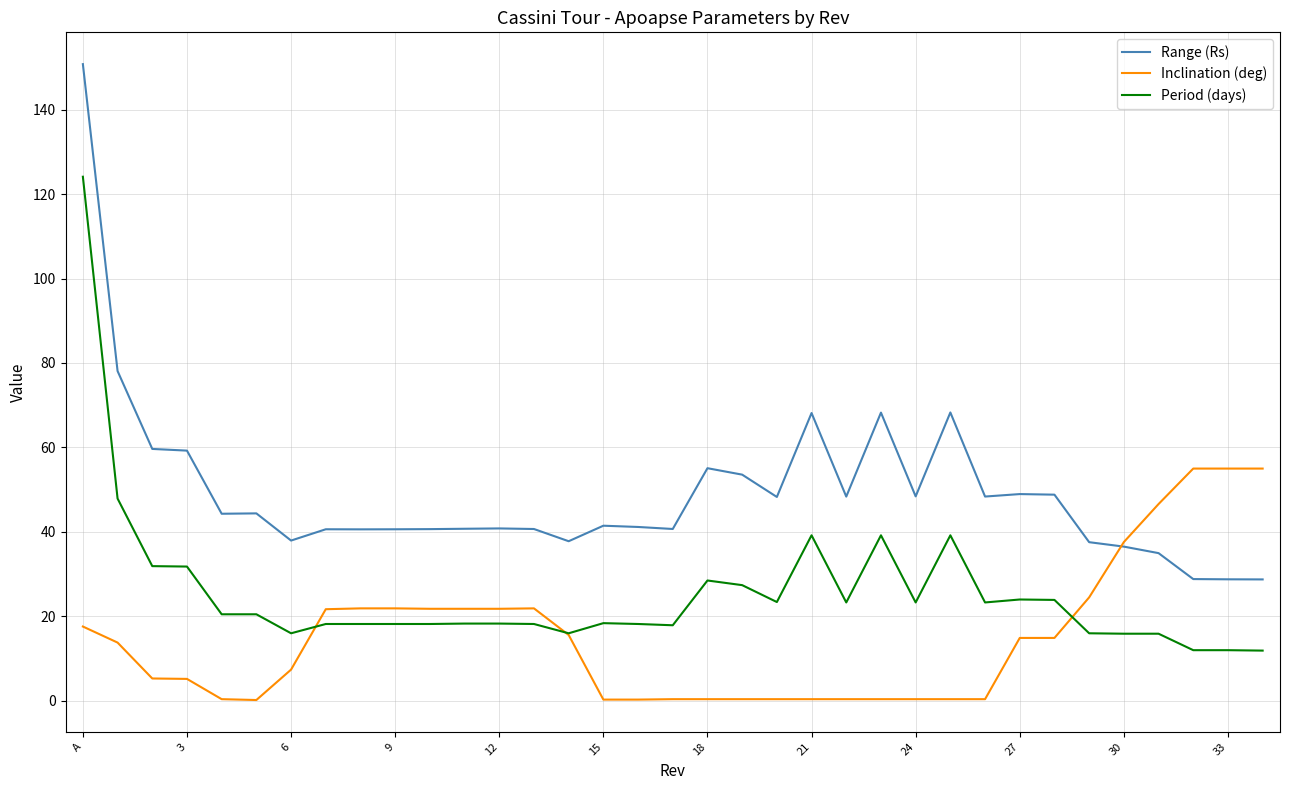

Which series has the largest total across all categories?

Range (Rs)